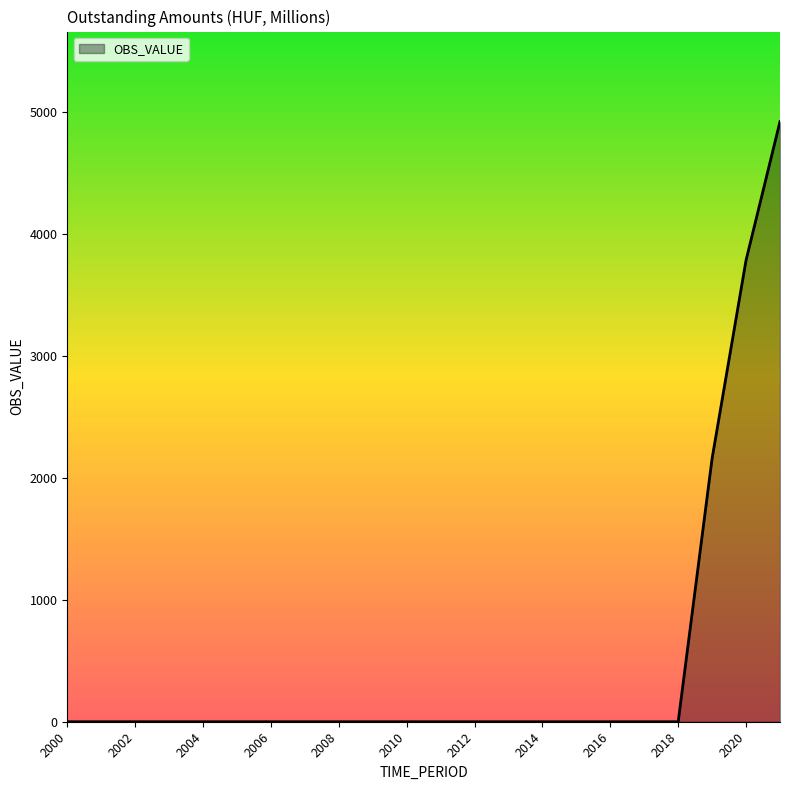

Reading left to right, what are all the values shown in this chart?

0.0	0.0	0.0	0.0	0.0	0.0	0.0	0.0	0.0	0.0	0.0	0.0	0.0	0.0	0.0	0.0	0.0	0.0	0.0	2159.7	3783.4	4919.0